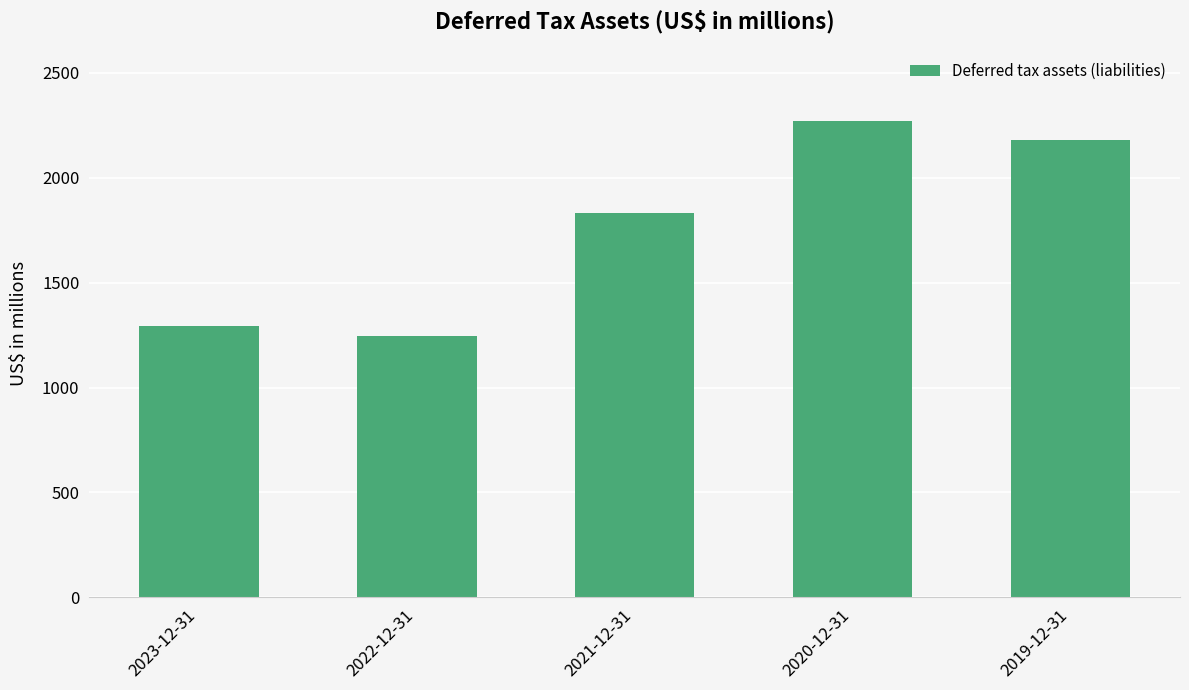

What is the difference between the maximum and minimum values?

1023